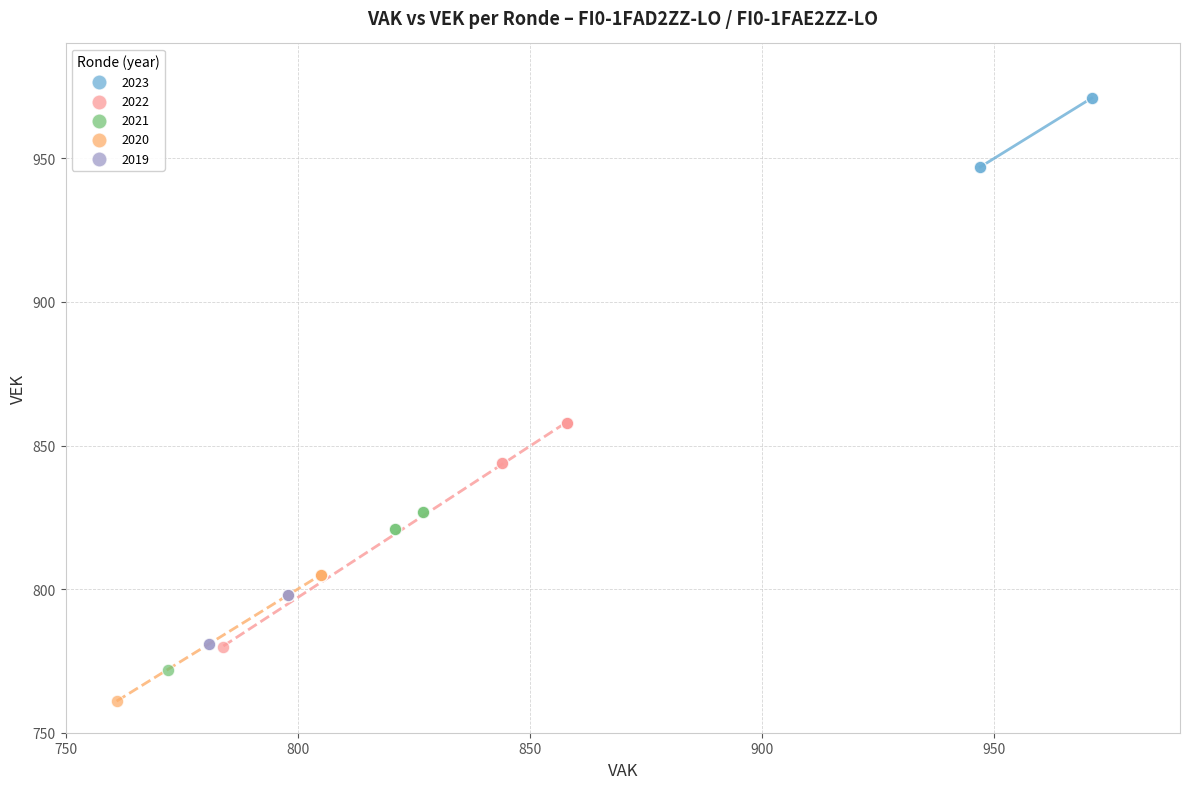

Which series reaches the maximum Y coordinate?

2023